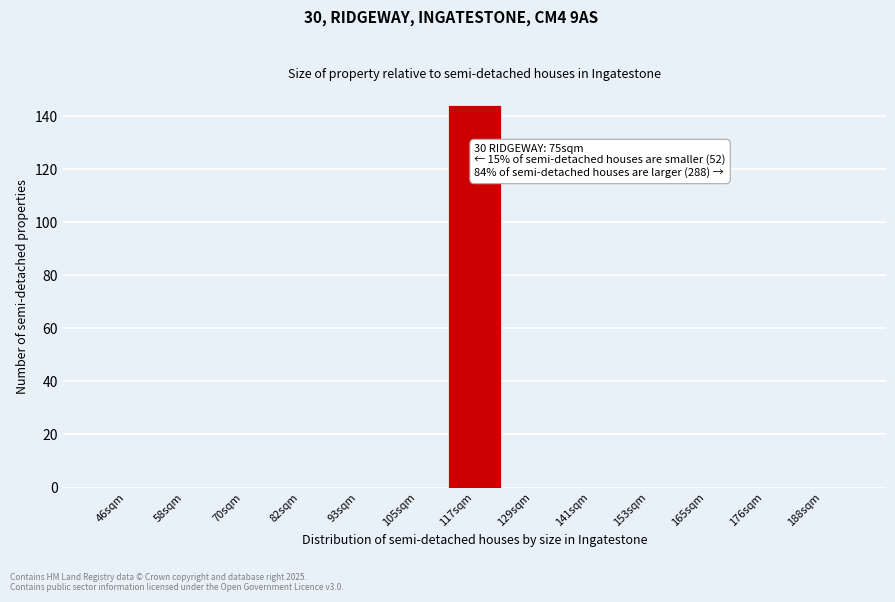

Reading right to left, what are all the values shown in this chart?

188sqm=0	176sqm=0	165sqm=0	153sqm=0	141sqm=0	129sqm=0	117sqm=144	105sqm=0	93sqm=0	82sqm=0	70sqm=0	58sqm=0	46sqm=0